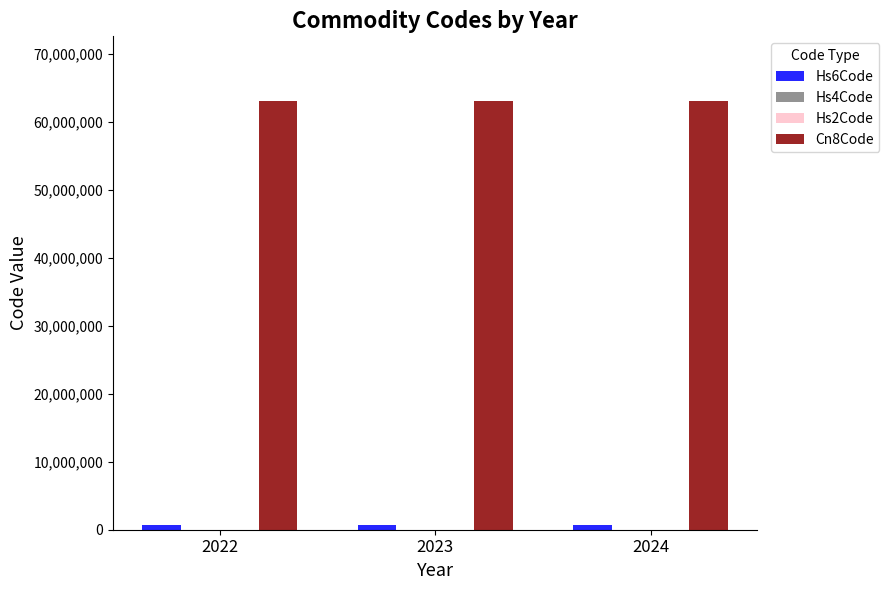

Which series has the largest total across all categories?

Cn8Code